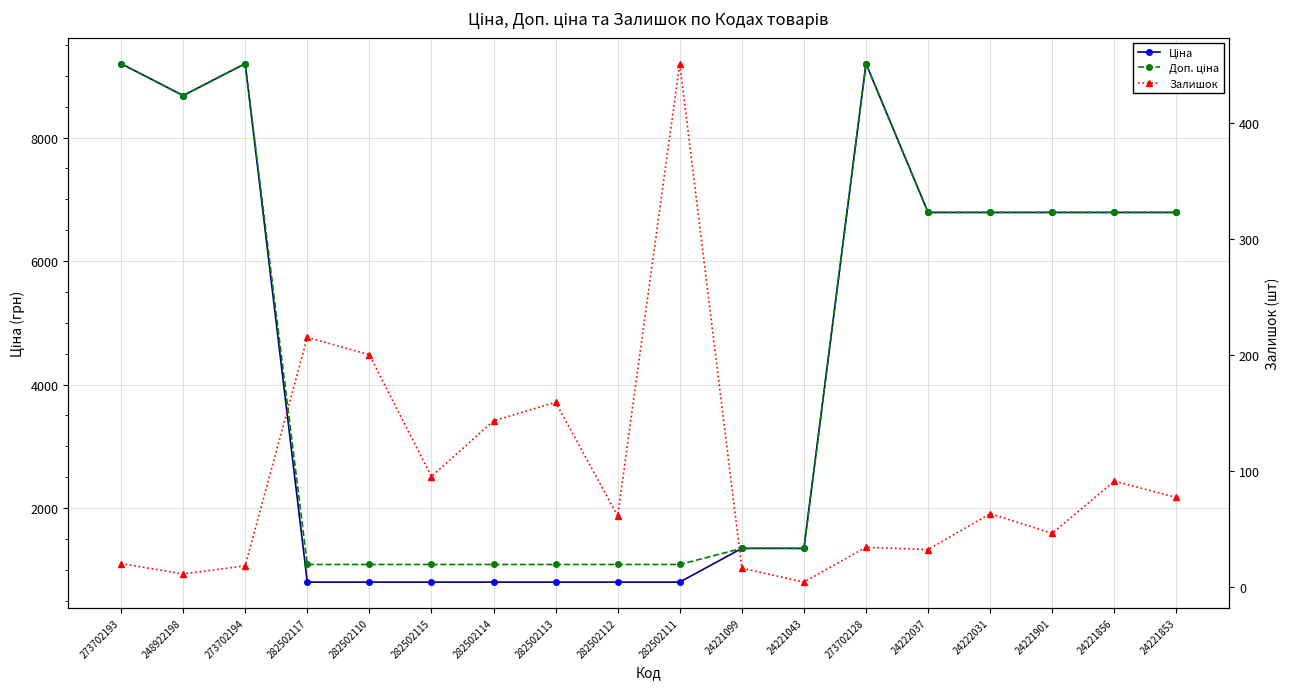

True or false: Доп. ціна and Ціна intersect in this chart.

False